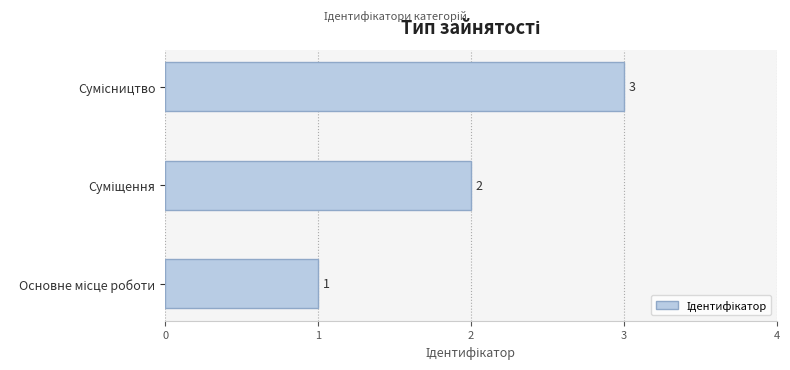

Count the values in the range 1 to 3.

3